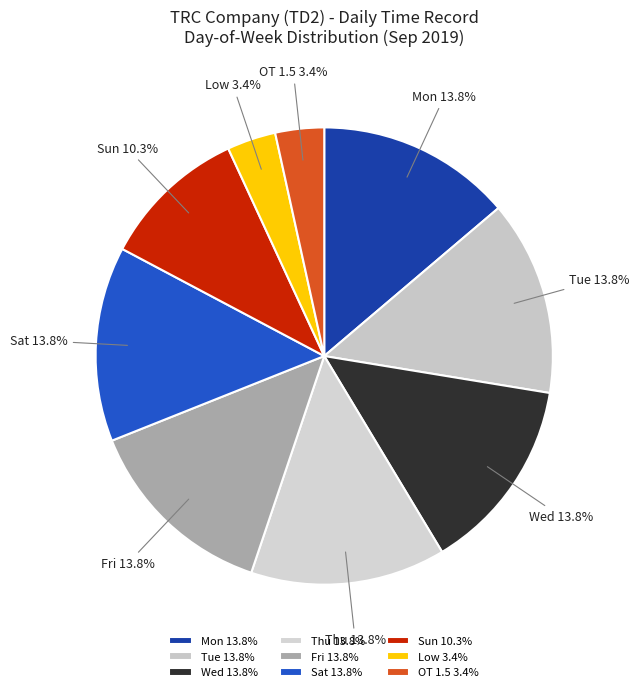

Does Sat represent more than half of the total?

No